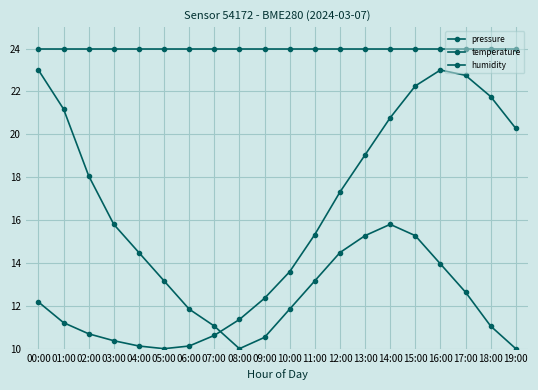

The temperature series shows 10.4 at 03:00. True or false?

True